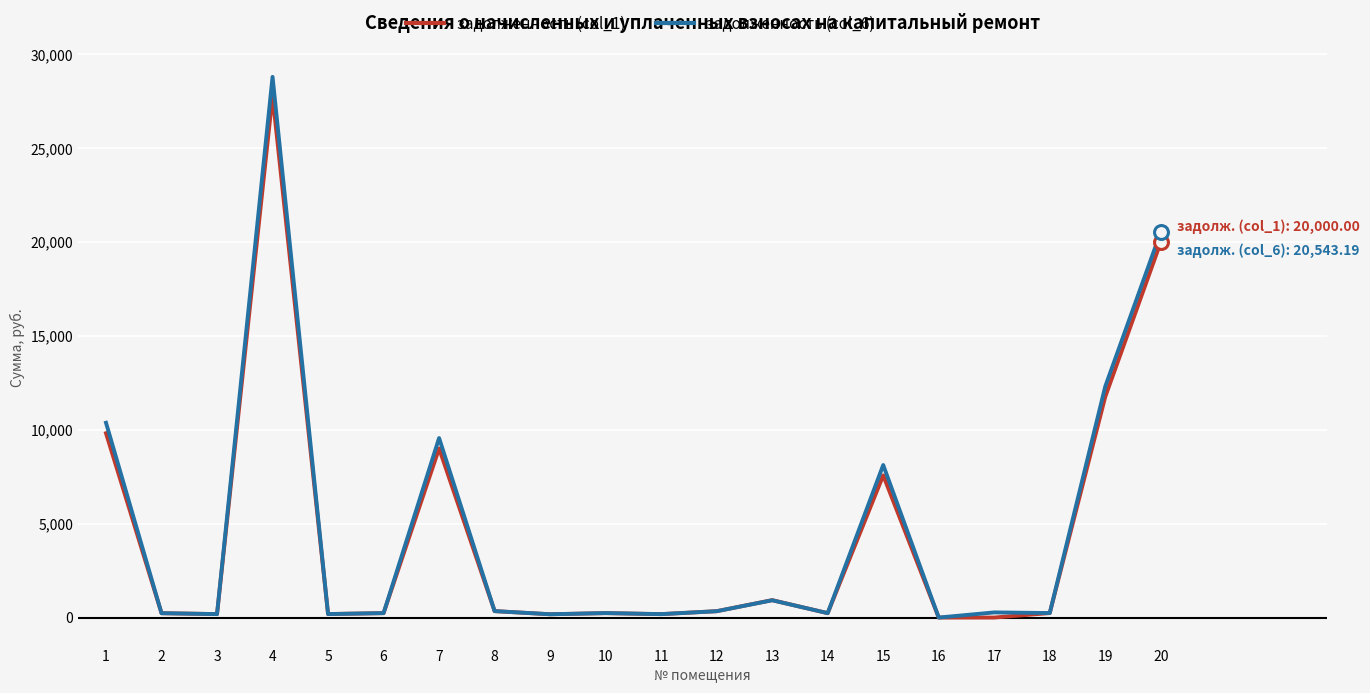

The value of задолженность (col_6) at 13 is 920.6. True or false?

True